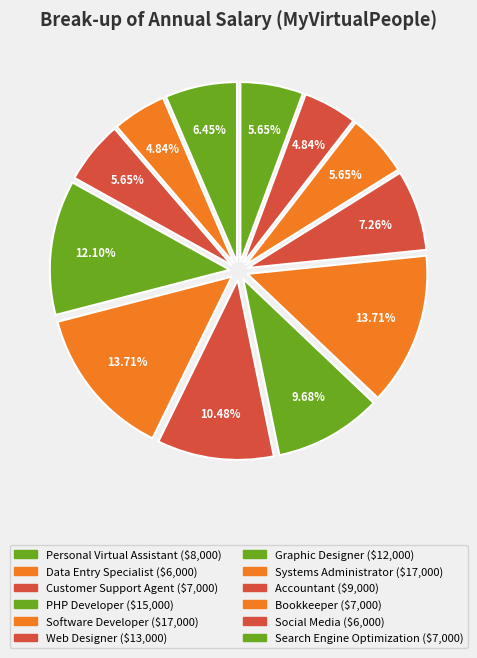

The Systems Administrator slice represents 4% of the pie. True or false?

False